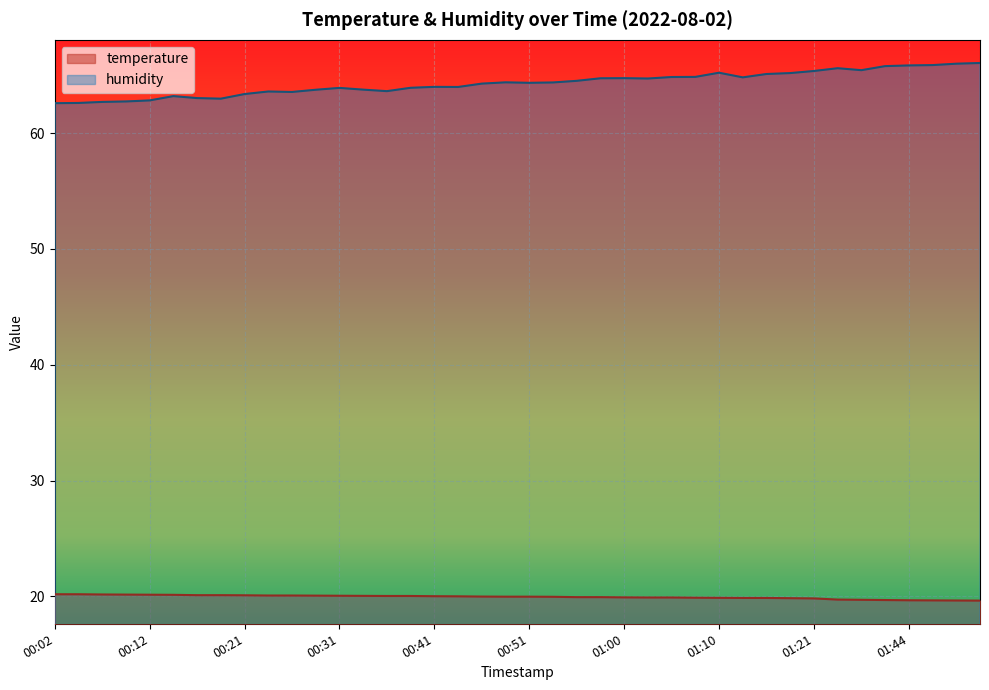

Which has a higher value, 00:34 or 00:36?

00:34